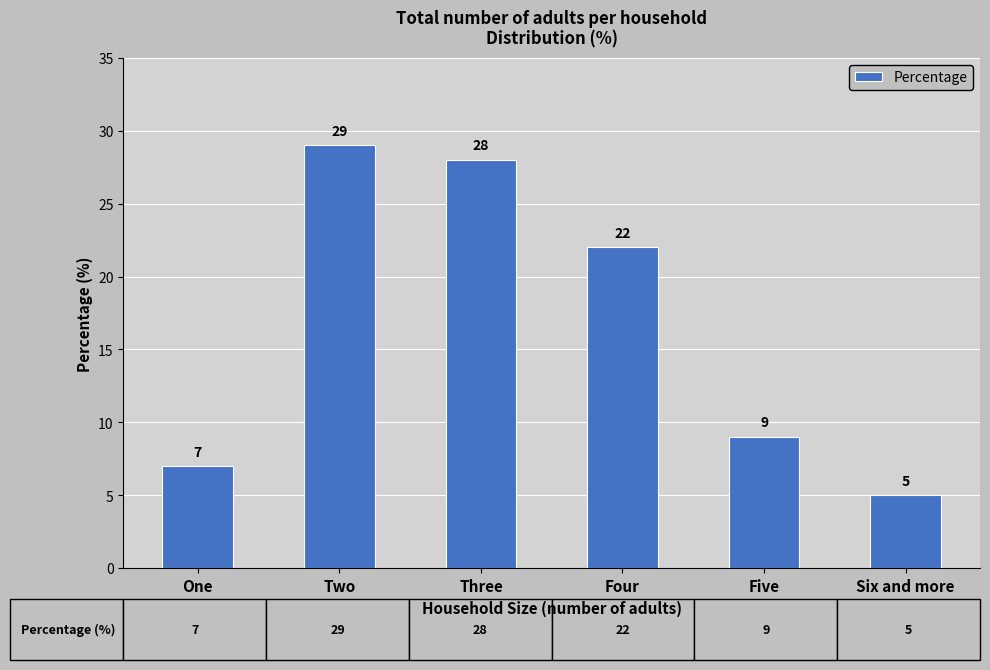

What is the change in value from Two to Six and more?

-24